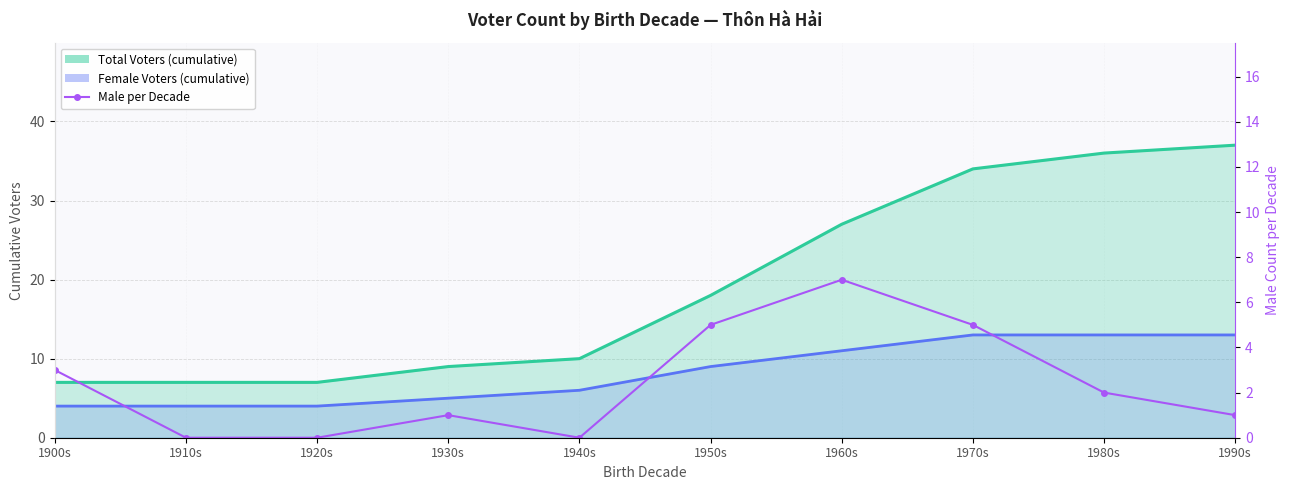

At which category does the data reach its first local peak?

1930s